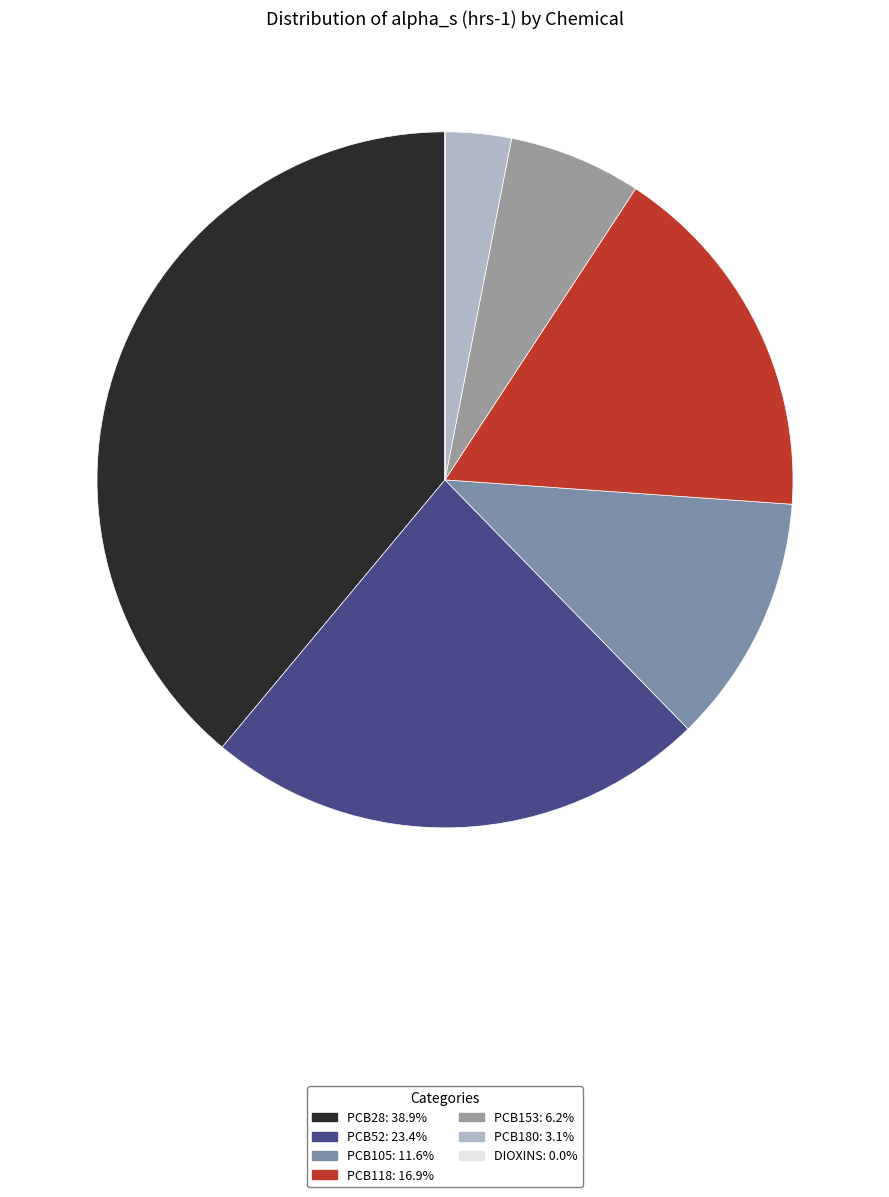

Is the sum of PCB118 and PCB28 greater than half?

Yes